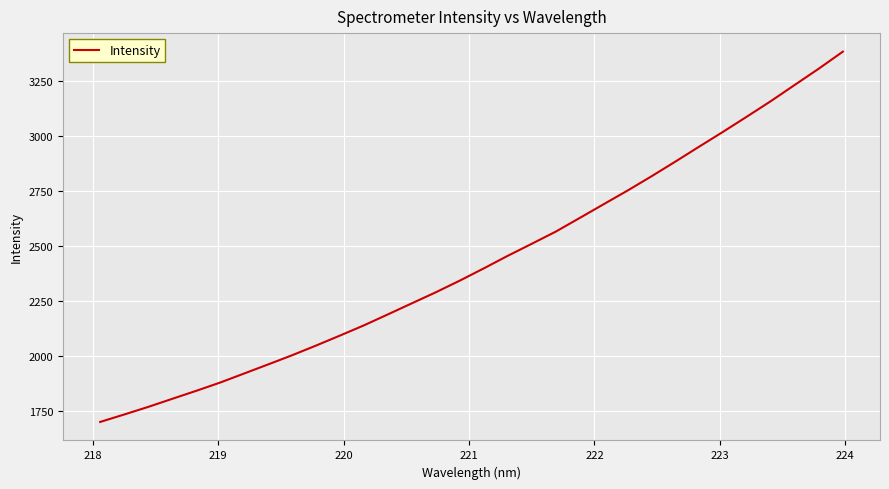

What is the minimum value shown in the chart?

1700.2